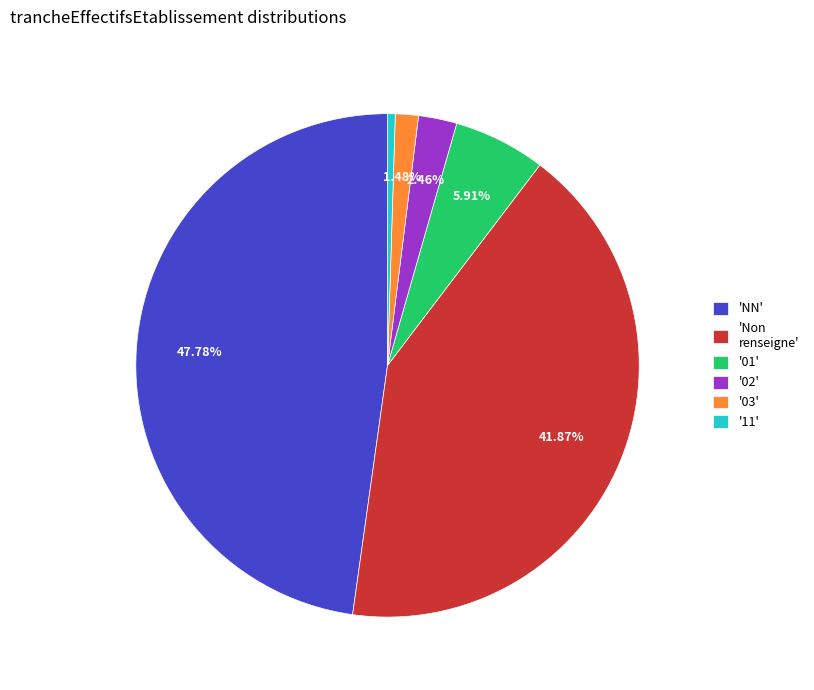

Is there any slice that represents more than half of the pie?

No